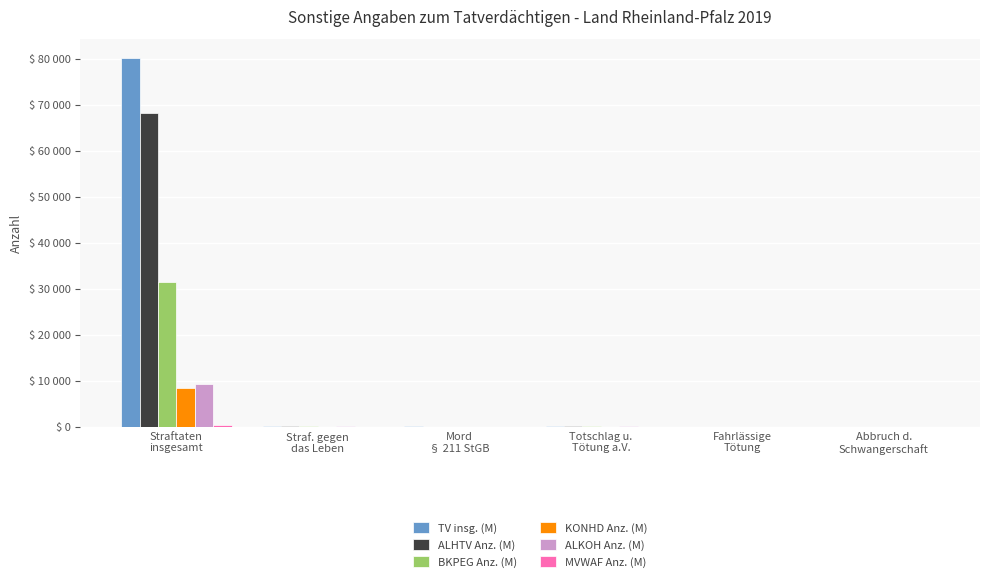

Are the bars grouped side by side (vs. stacked)?

Yes